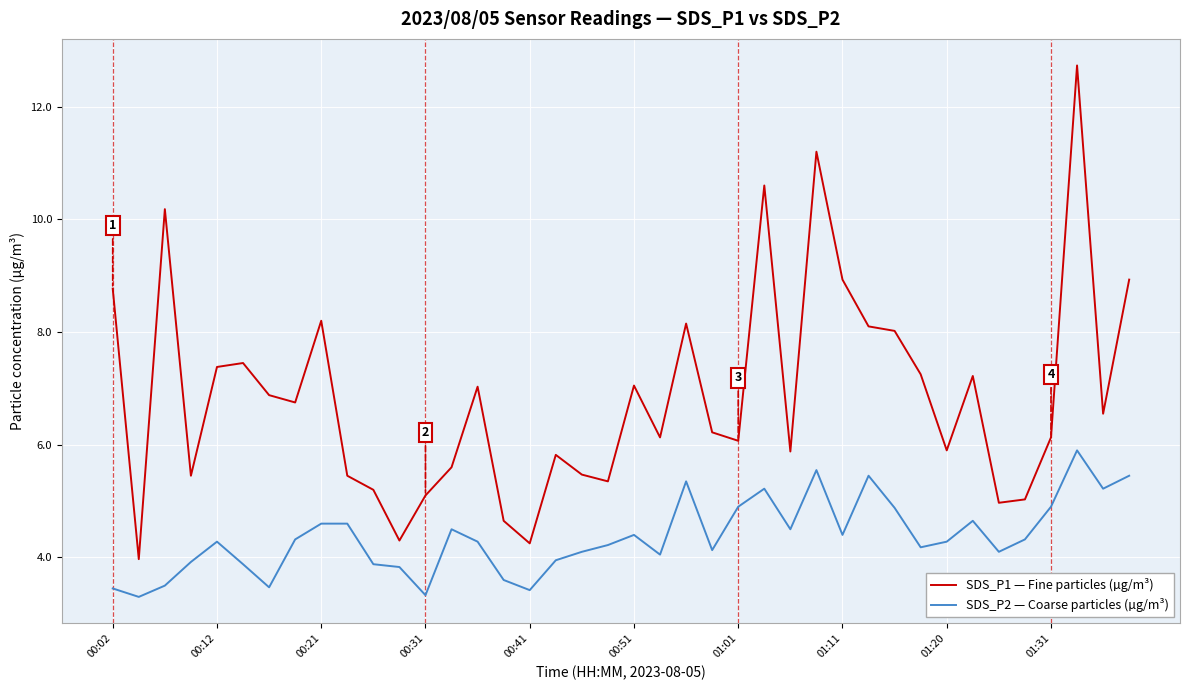

Which series has the largest total across all categories?

SDS_P1 — Fine particles (µg/m³)